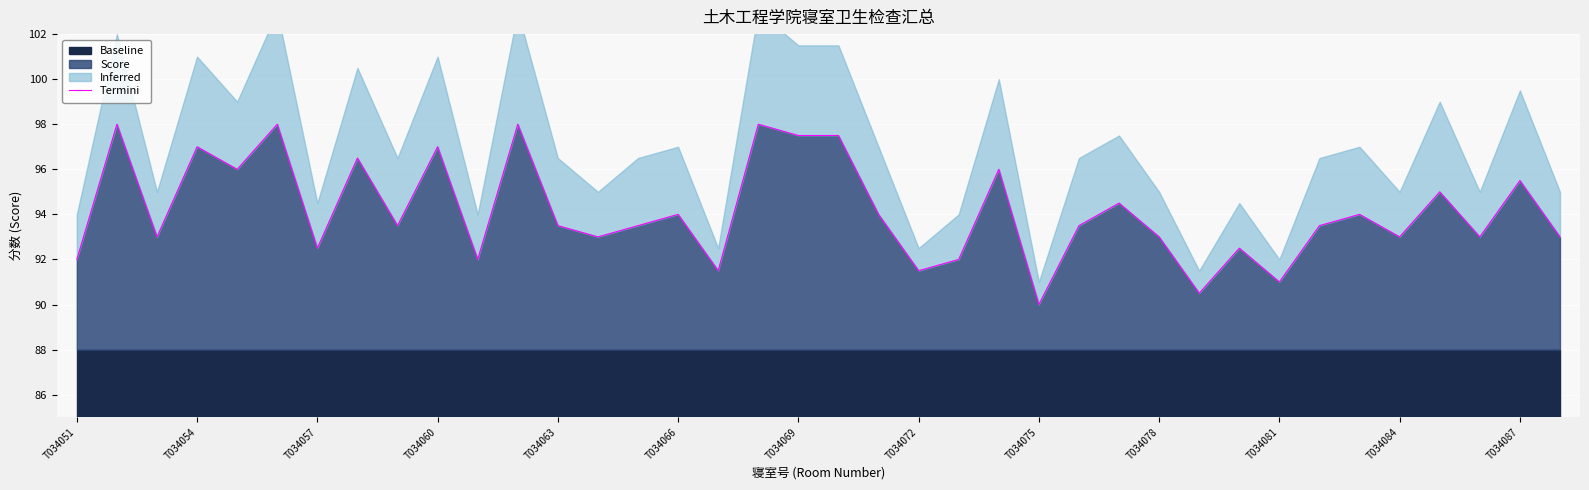

What is the maximum value for Score?

98.0